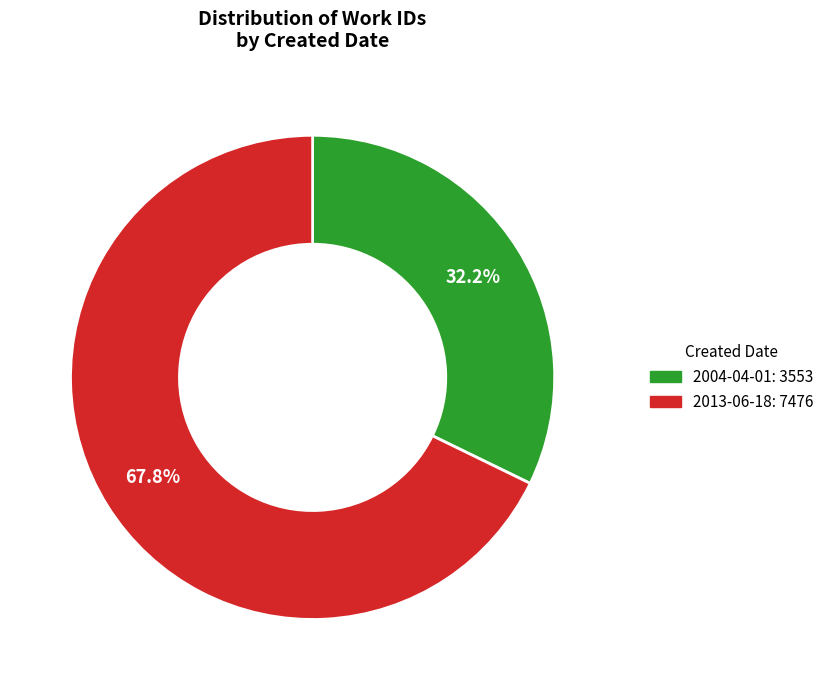

Which has a higher value, 2013-06-18 or 2004-04-01?

2013-06-18